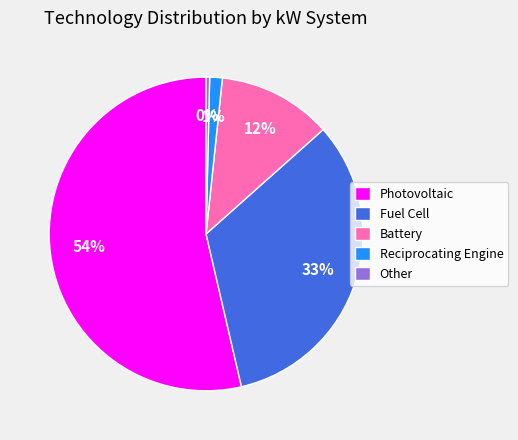

What is the ratio of the value at Fuel Cell to the value at Photovoltaic?

0.6